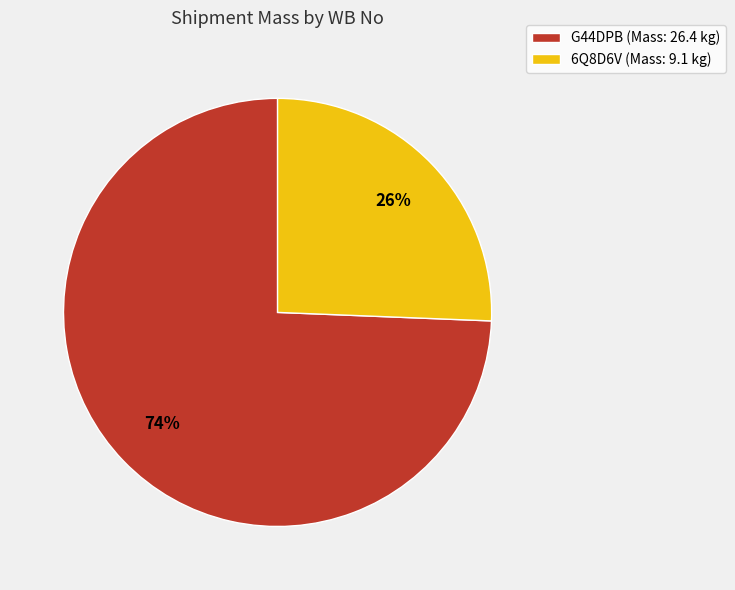

To the nearest percent, what is the average slice percentage?

50%